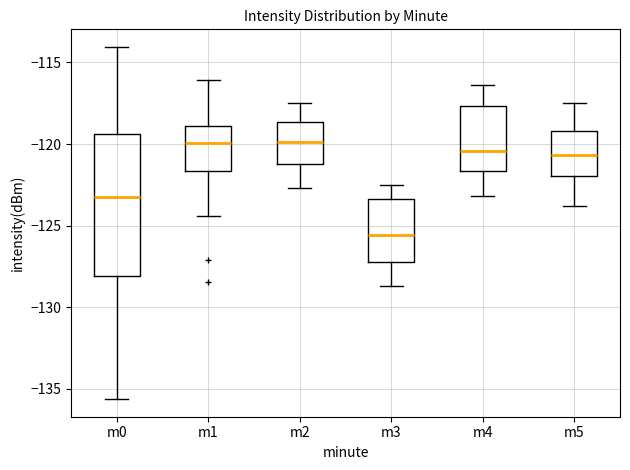

Where is the upper edge of the box for m5 on the y-axis? The values are not printed on the chart, so give them approximately, as read against the axis.

-119.0